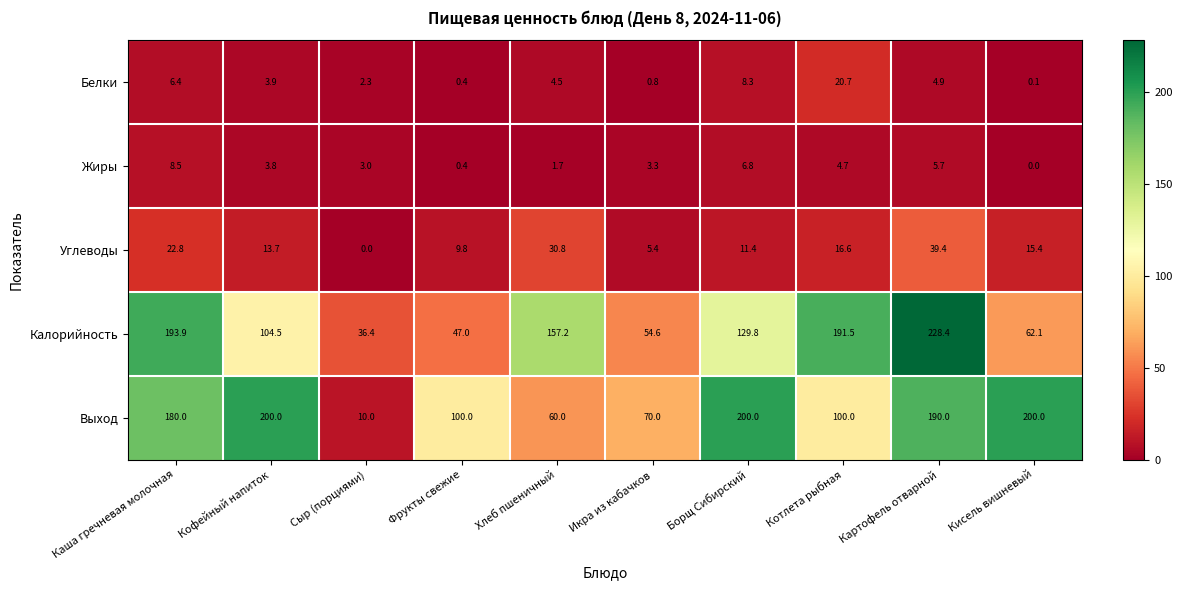

What is the average value of the Белки series?

5.2